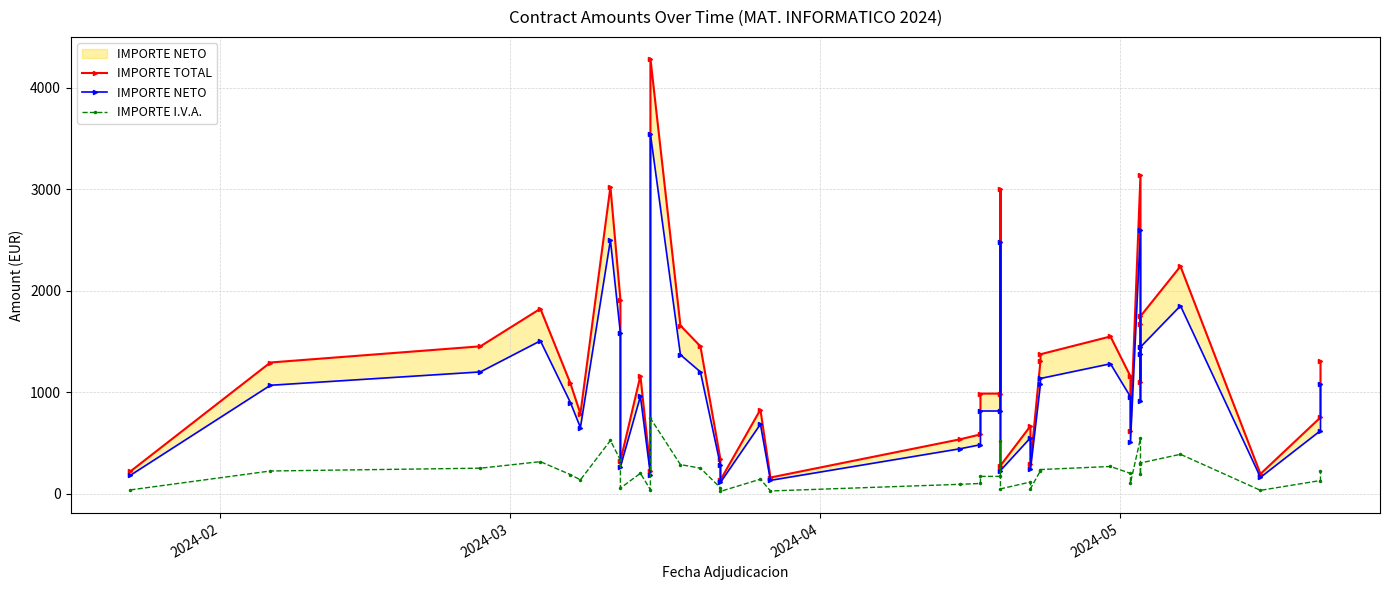

How many data points in IMPORTE I.V.A. are less than 191?

19